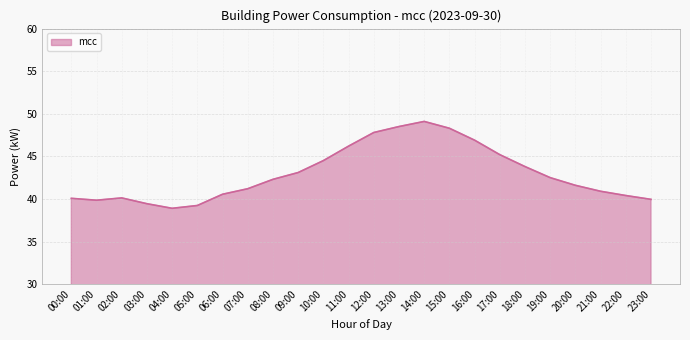

What is the average value?

42.9